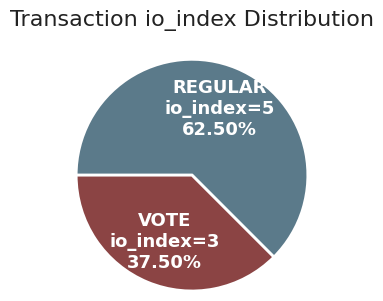

Does any single category account for the majority?

Yes